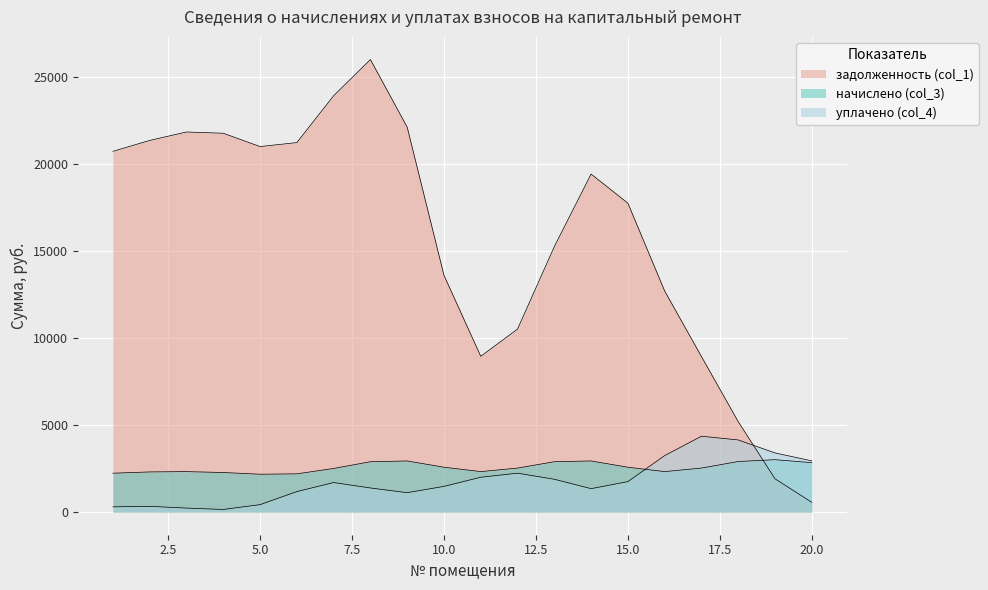

How many lines are shown in the chart?

3